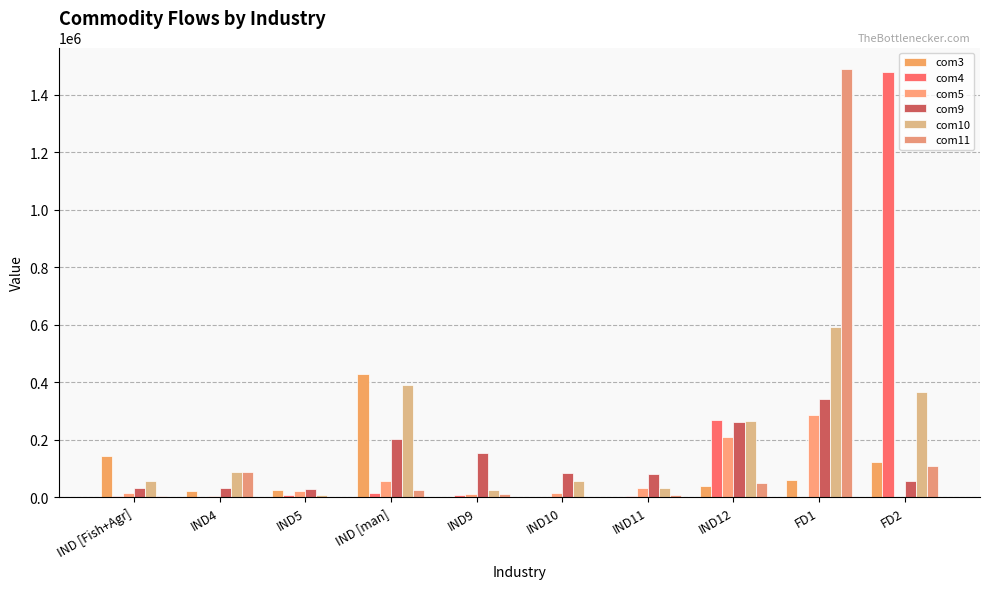

Reading left to right, extract all data points from this chart.

com3: IND [Fish+Agr]=142840.5	IND4=20830.4	IND5=25092.5	IND [man]=427365.3	IND9=131.4	IND10=51.0	IND11=1886.0	IND12=38039.6	FD1=61303.0	FD2=123062.0
com4: IND [Fish+Agr]=5199.0	IND4=217.1	IND5=6839.5	IND [man]=14198.9	IND9=5917.9	IND10=1983.0	IND11=4460.1	IND12=268567.6	FD1=0.0	FD2=1479713.0
com5: IND [Fish+Agr]=13487.0	IND4=4736.5	IND5=22543.7	IND [man]=55595.5	IND9=12149.4	IND10=15041.0	IND11=32959.4	IND12=207995.4	FD1=287323.0	FD2=0.0
com9: IND [Fish+Agr]=31399.5	IND4=32252.9	IND5=27821.0	IND [man]=203567.0	IND9=153731.4	IND10=82894.0	IND11=78898.0	IND12=261019.1	FD1=339949.0	FD2=55083.0
com10: IND [Fish+Agr]=55387.9	IND4=86413.6	IND5=6205.8	IND [man]=390747.3	IND9=26540.5	IND10=57498.0	IND11=31001.4	IND12=265346.5	FD1=593220.0	FD2=364740.0
com11: IND [Fish+Agr]=2304.5	IND4=88817.4	IND5=1689.8	IND [man]=23488.6	IND9=12424.6	IND10=1184.0	IND11=8705.1	IND12=50937.9	FD1=1489087.0	FD2=106877.0